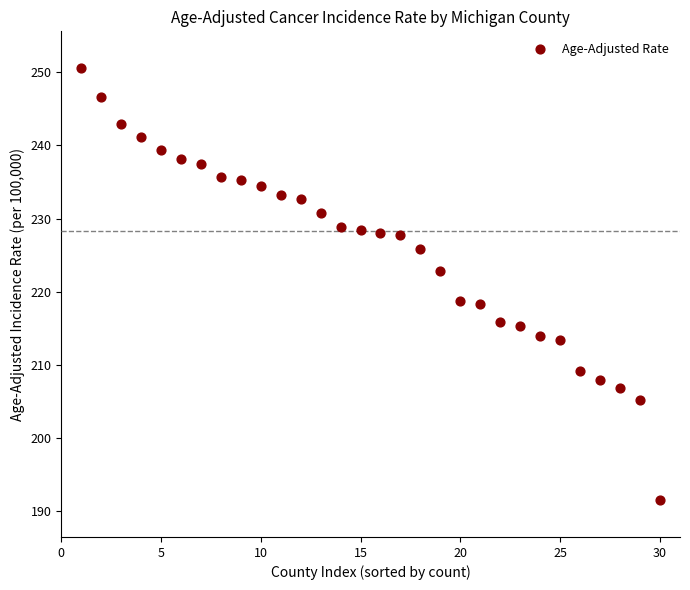

What is the range of X values (max minus min)?

29.0